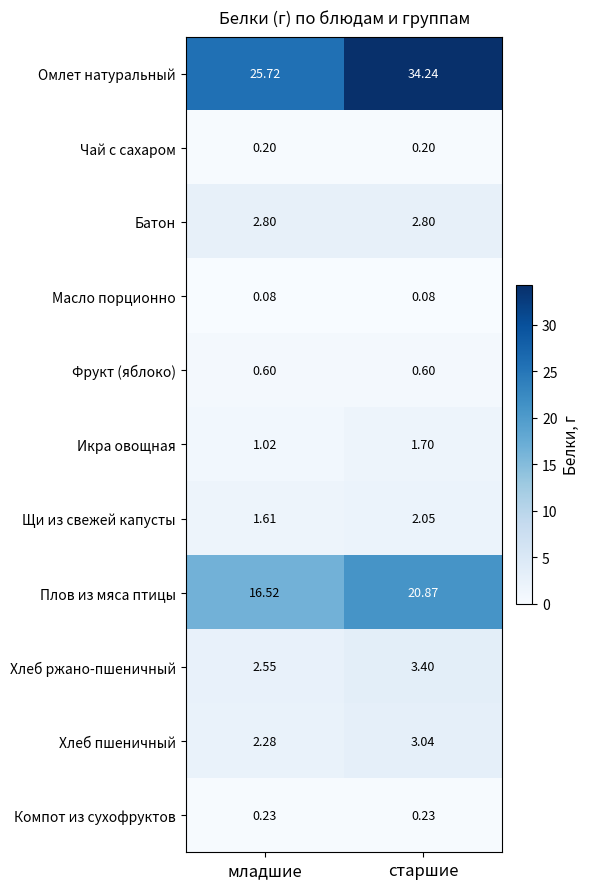

Rank the series by their maximum value, from highest to lowest.

Омлет натуральный, Плов из мяса птицы, Хлеб ржано-пшеничный, Хлеб пшеничный, Батон, Щи из свежей капусты, Икра овощная, Фрукт (яблоко), Компот из сухофруктов, Чай с сахаром, Масло порционно